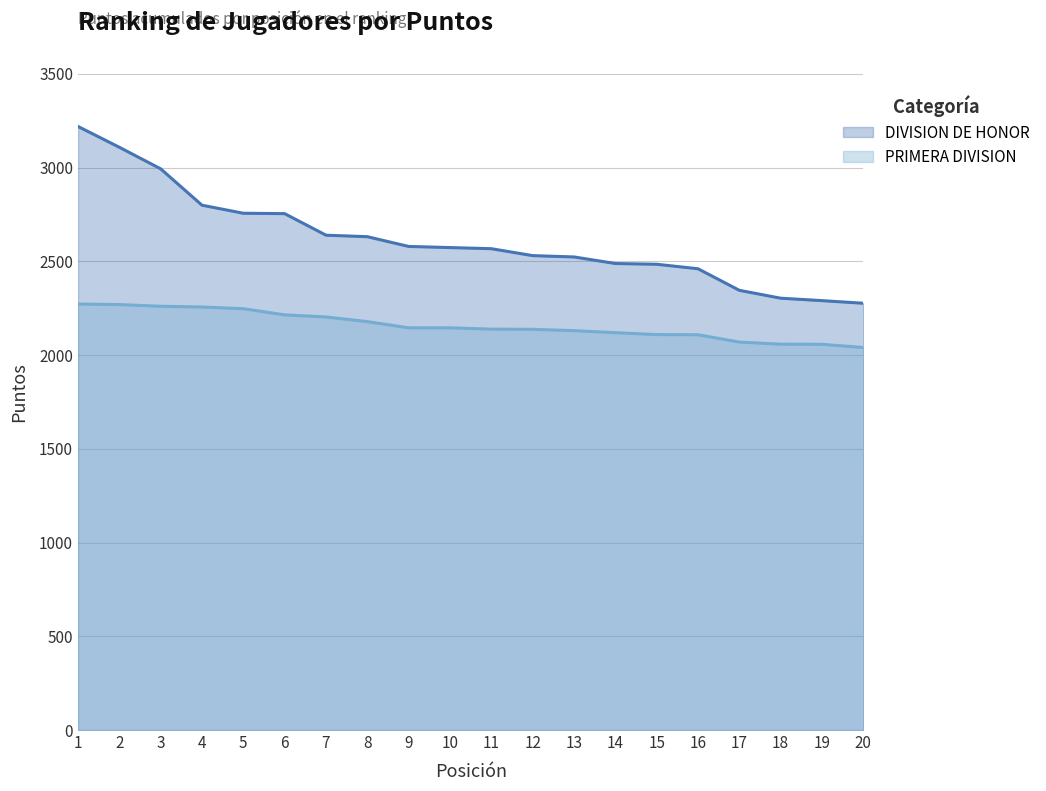

What are all the series names shown in the legend?

DIVISION DE HONOR, PRIMERA DIVISION